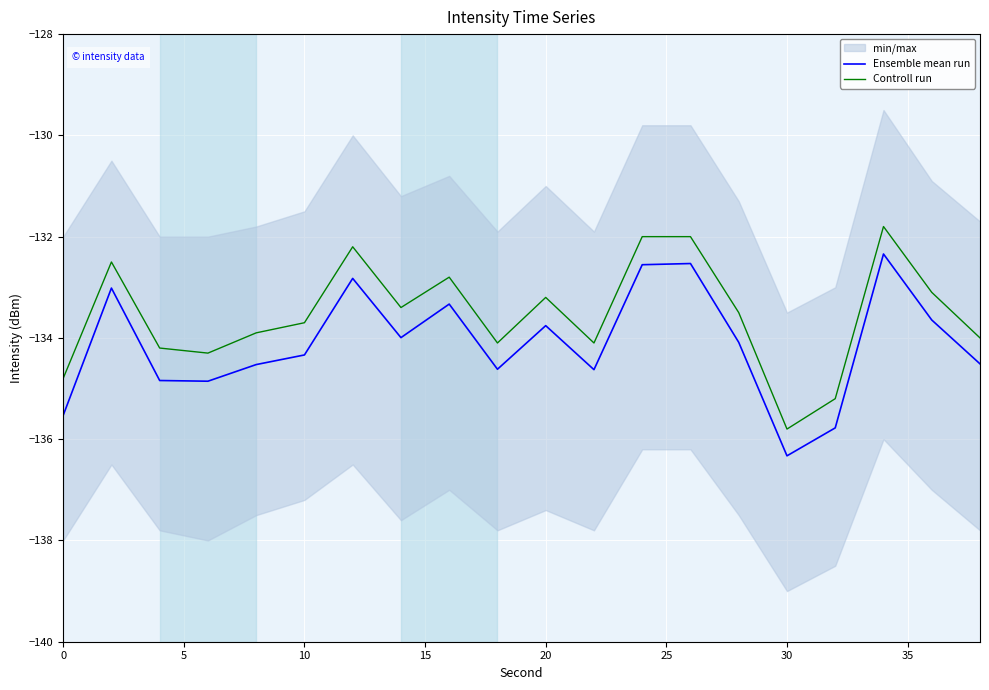

At how many categories does at least one series exceed -133?

6